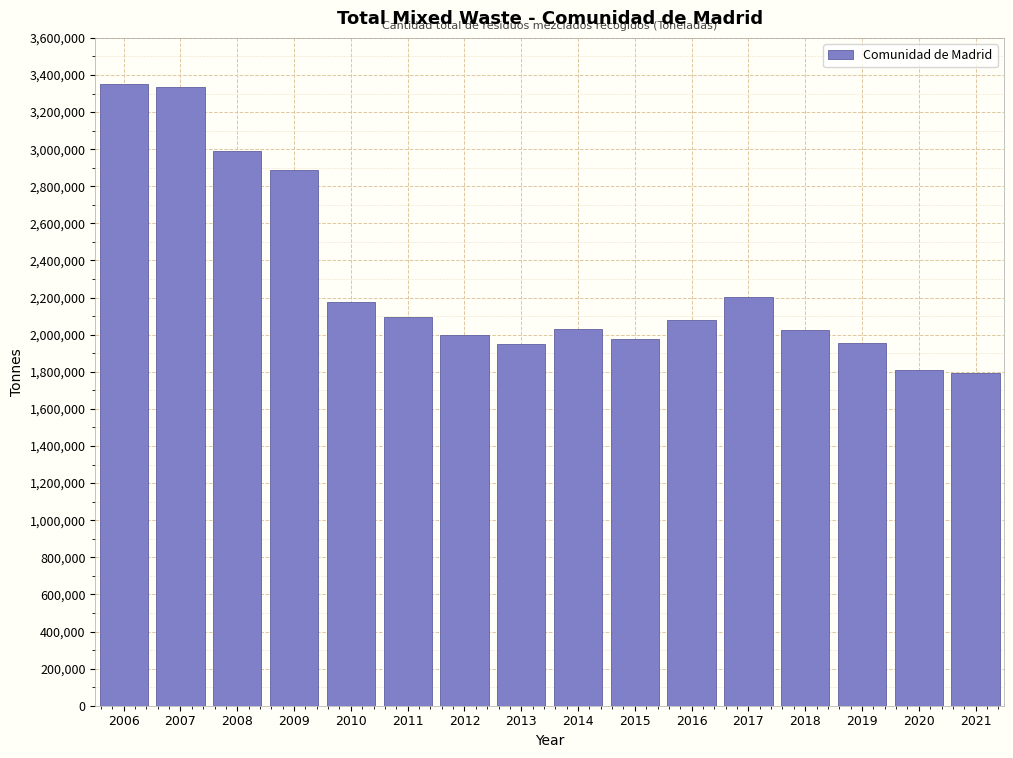

The value at 2018 is 2023858. True or false?

True